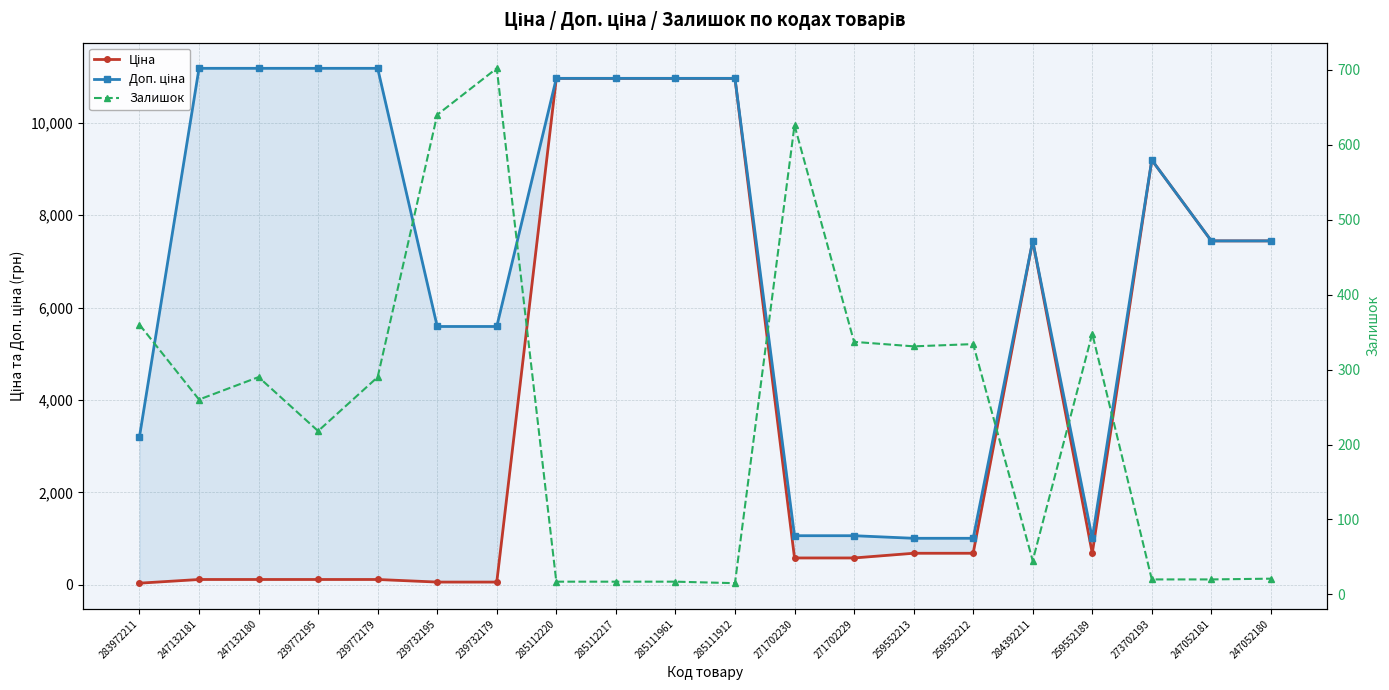

What is the value of the Ціна point at the 11th from the left?

10964.4